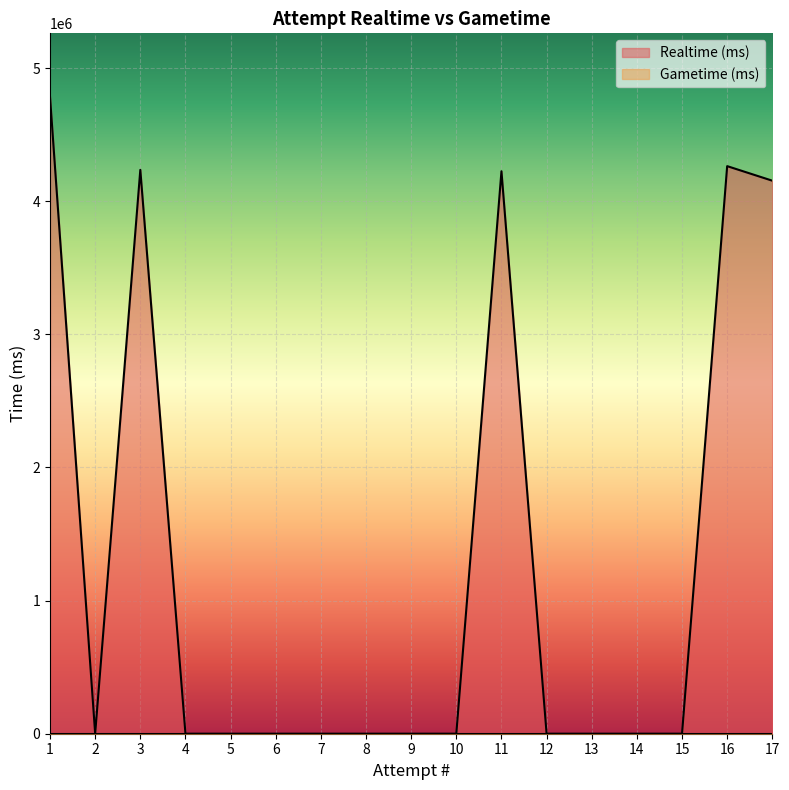

Does the chart display data point markers on the line(s)?

No